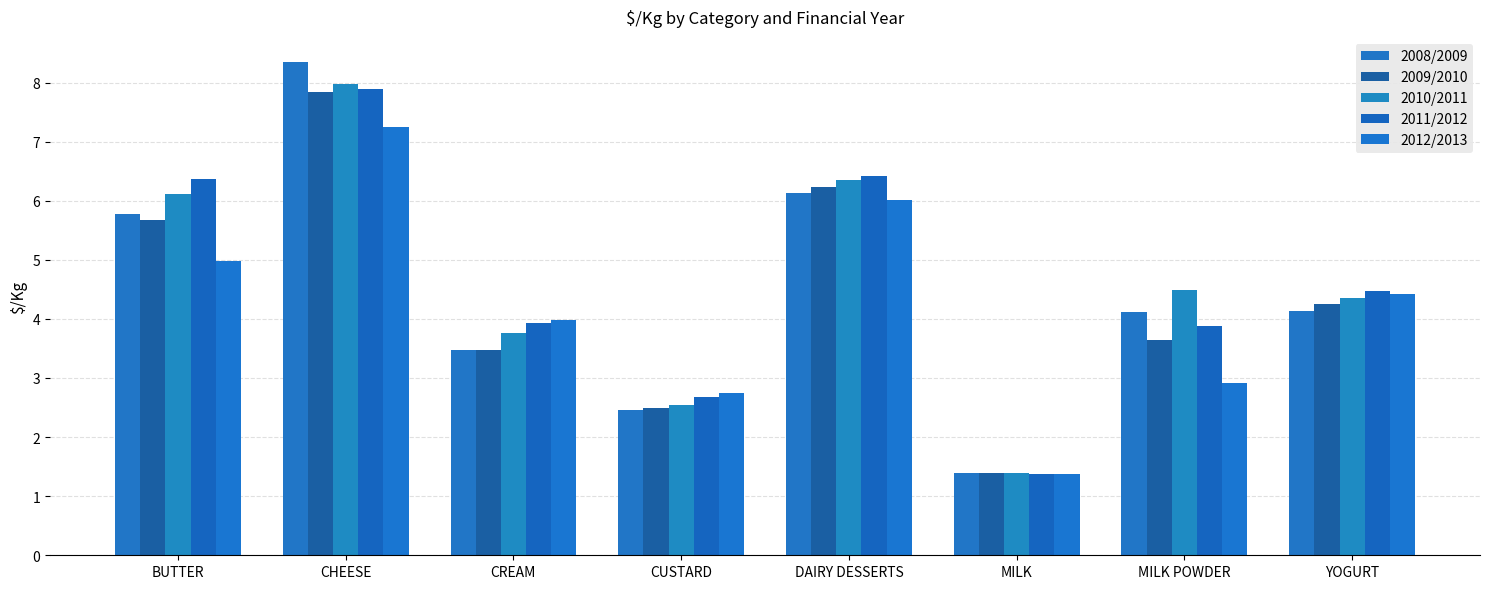

List the series in order of their peak value, lowest first.

2012/2013, 2009/2010, 2011/2012, 2010/2011, 2008/2009